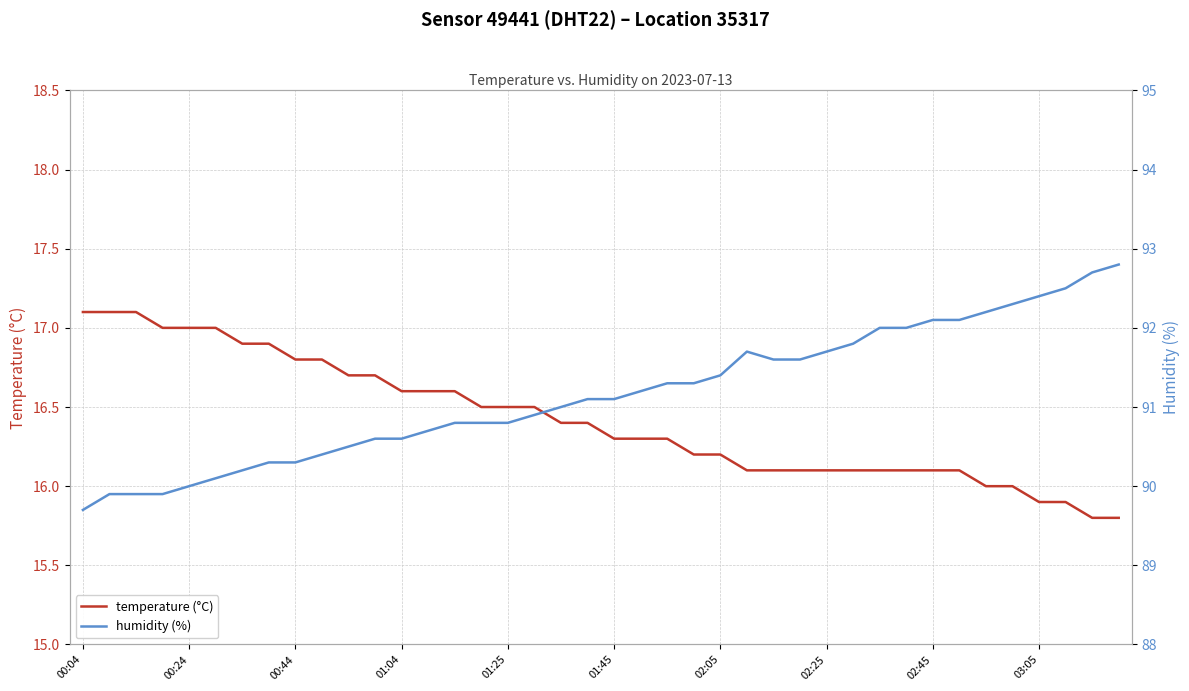

What are all the series names shown in the legend?

temperature (°C), humidity (%)